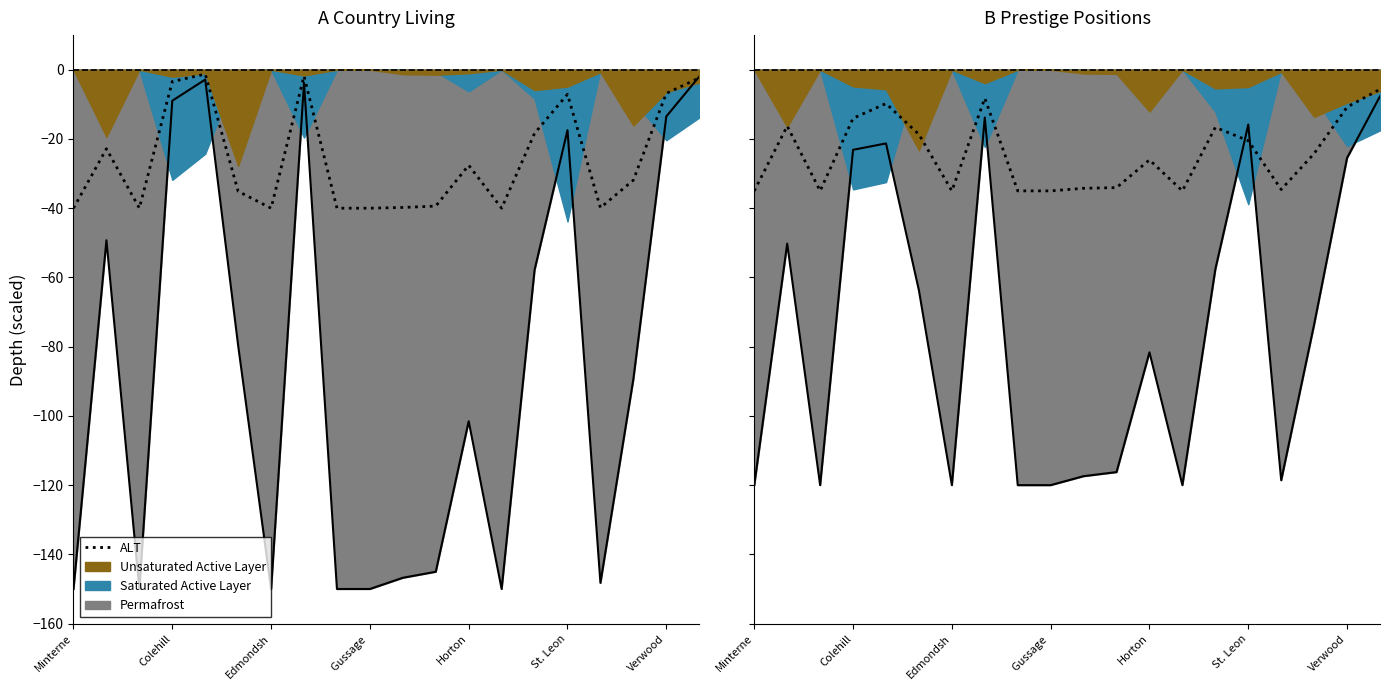

Reading left to right, what are all the values shown in this chart?

-35.0	-16.3	-35.0	-14.0	-9.8	-18.7	-35.0	-8.2	-35.0	-35.0	-34.2	-34.1	-26.0	-35.0	-16.6	-20.5	-34.6	-24.2	-10.8	-5.6